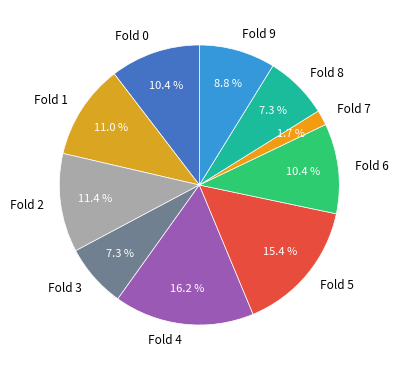

Is there any slice that represents more than half of the pie?

No